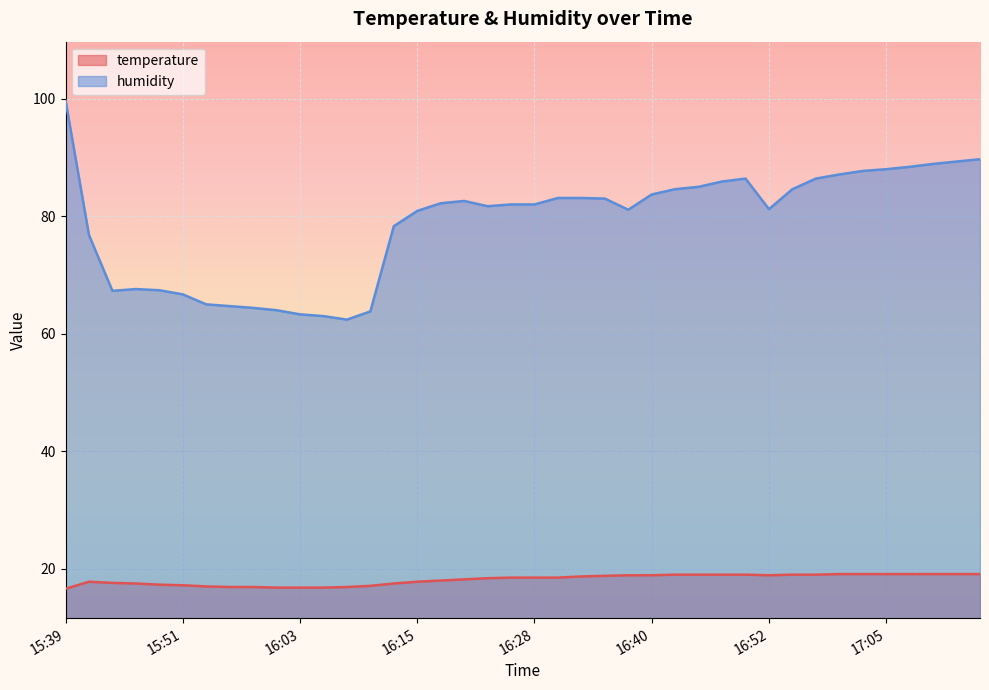

What is the sum of the temperature values at 16:28 and 15:48?

35.8